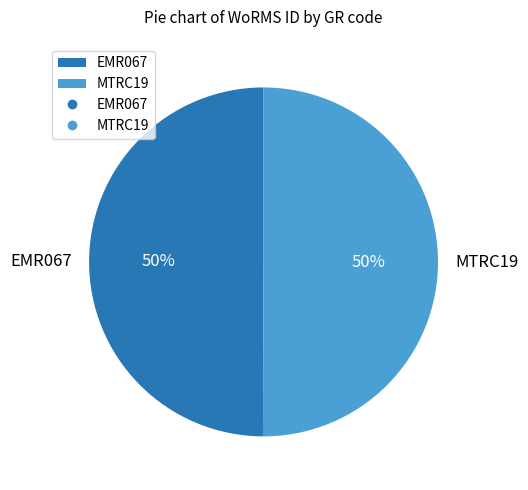

To the nearest percent, what percentage of the pie is EMR067?

50%